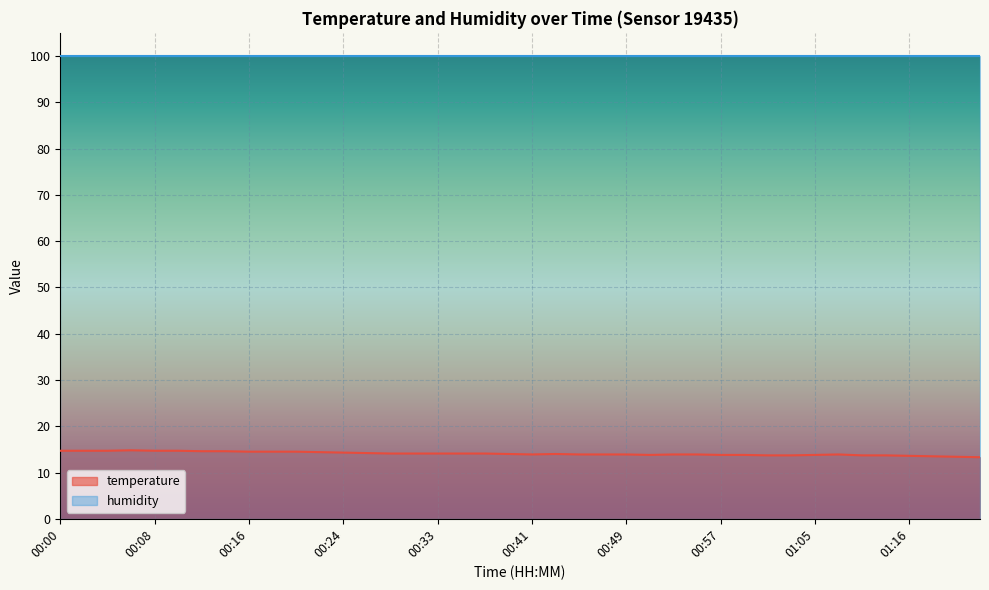

What is the greatest value displayed?

99.9